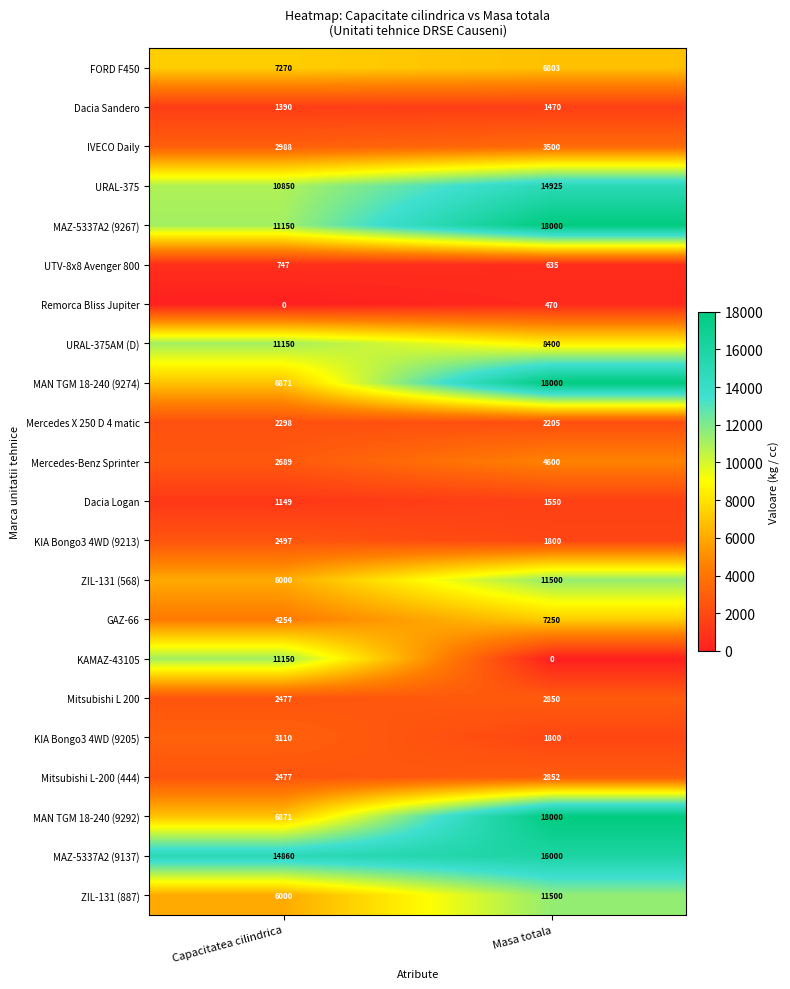

What is the spread (max minus min) of values at Capacitatea cilindrica?

14860